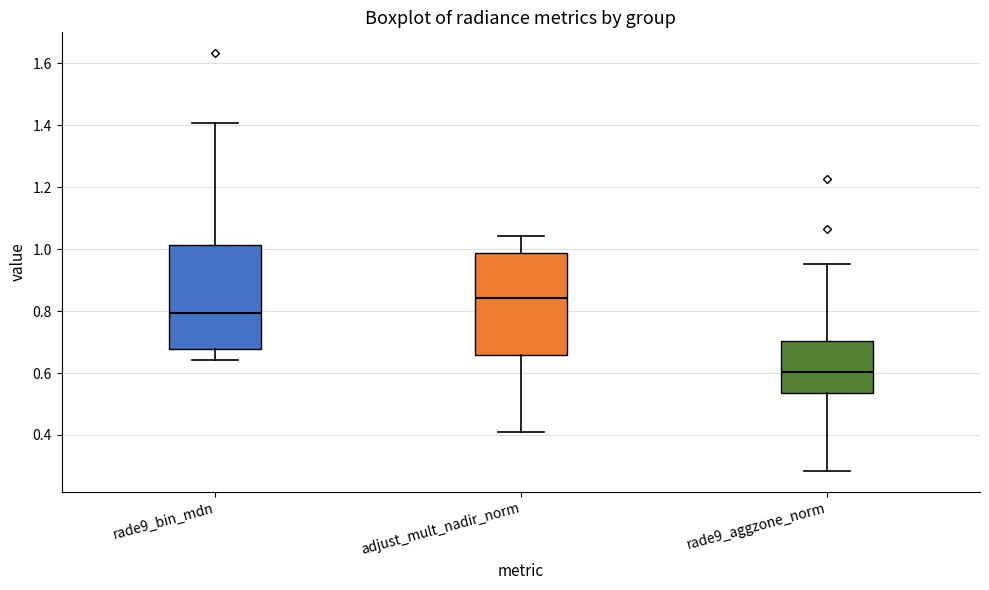

Reading left to right, transcribe this box plot: for each box, give where its median line is, the range the box spans, and where its two whiskers end, as read against the y-axis. The values are not printed on the chart, so give them approximately, as read against the axis.

rade9_bin_mdn: median 0.80, box 0.68 to 1.02, whiskers 0.64 to 1.40
adjust_mult_nadir_norm: median 0.84, box 0.66 to 0.98, whiskers 0.40 to 1.04
rade9_aggzone_norm: median 0.60, box 0.54 to 0.70, whiskers 0.28 to 0.96